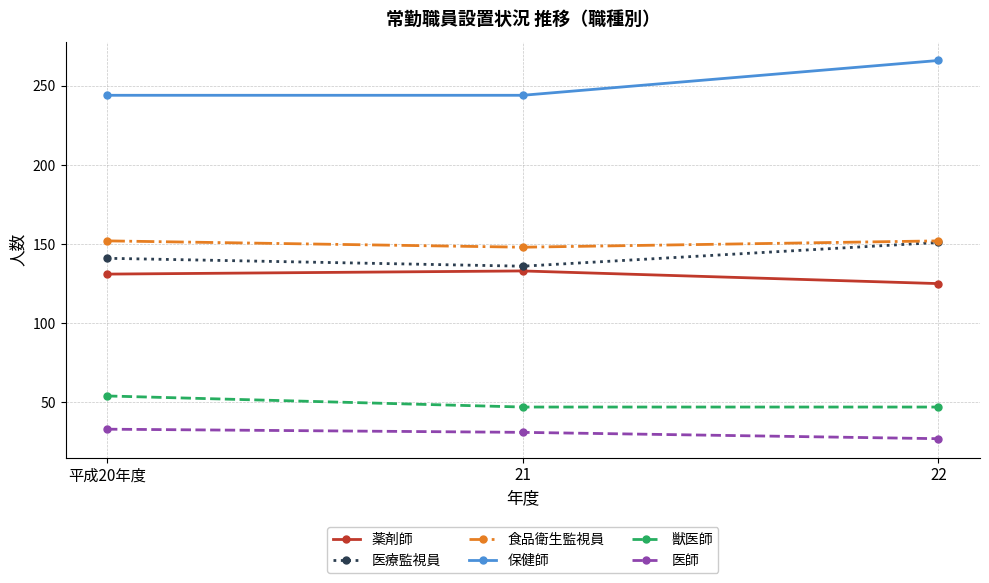

Count the 獣医師 values in the range 47 to 54.

3